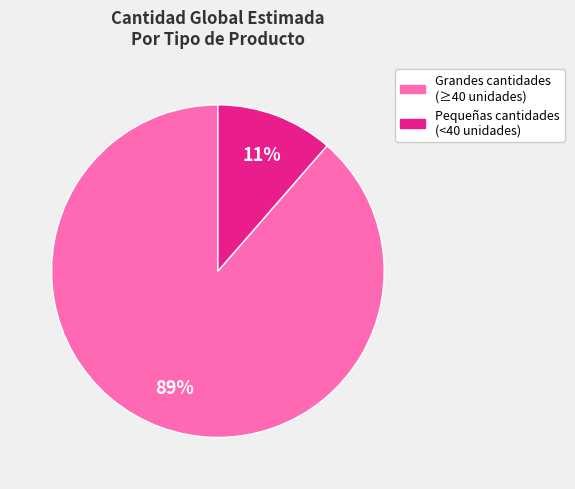

Is there any slice that represents more than half of the pie?

Yes